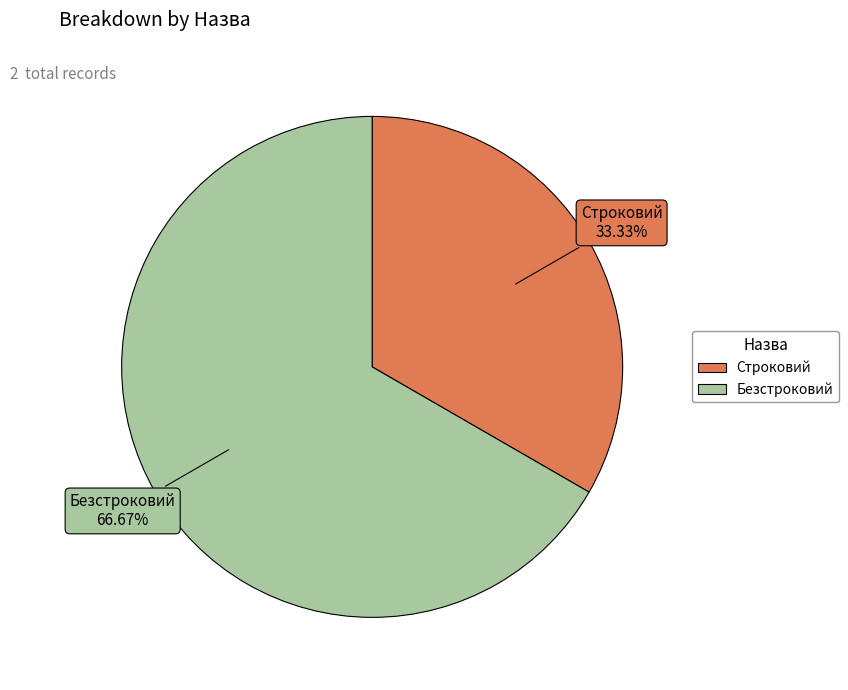

What is the largest slice in the pie chart?

Безстроковий